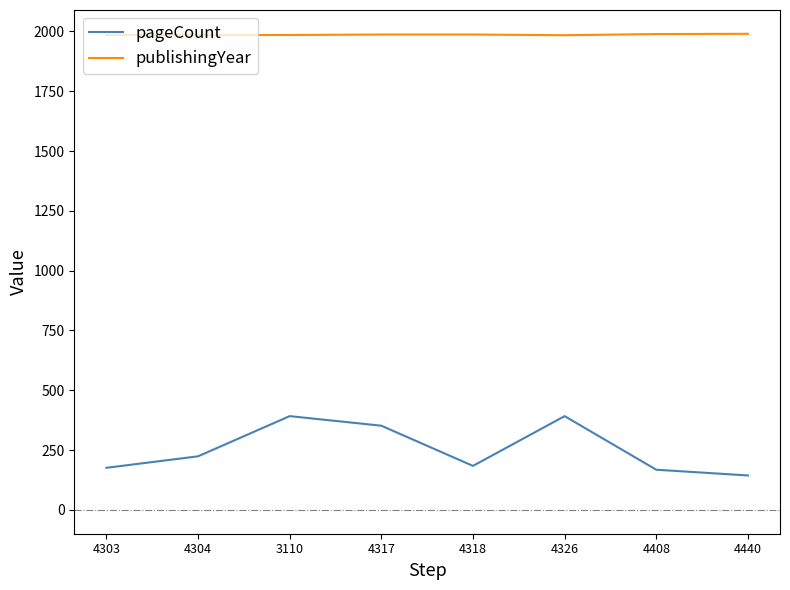

What is the total value across all series at 4304?

2209